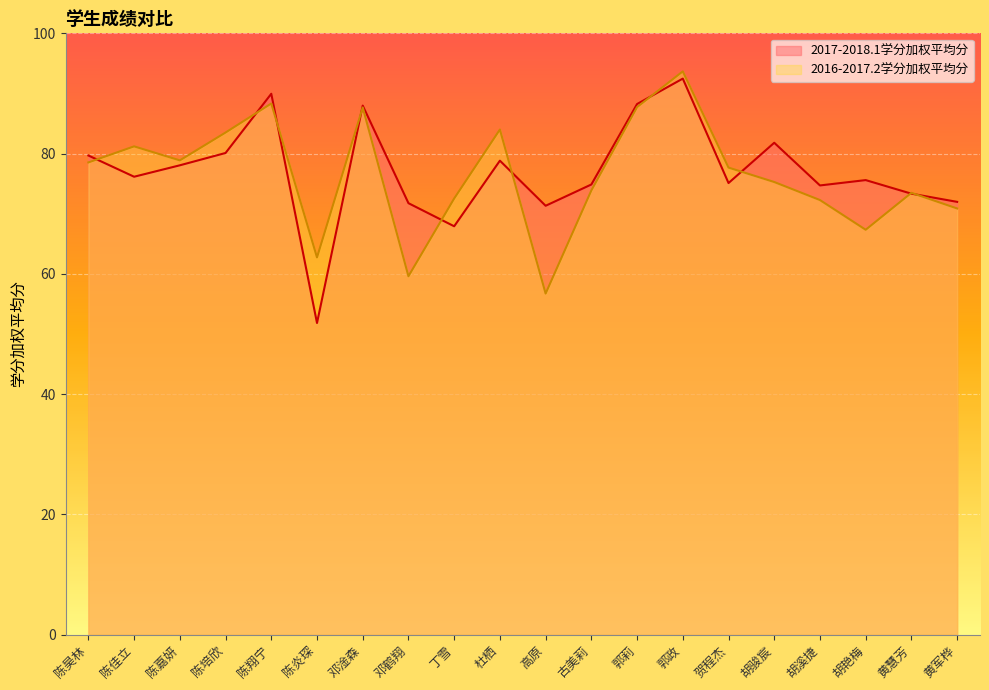

Where is the first local maximum for 2017-2018.1学分加权平均分?

陈翔宁